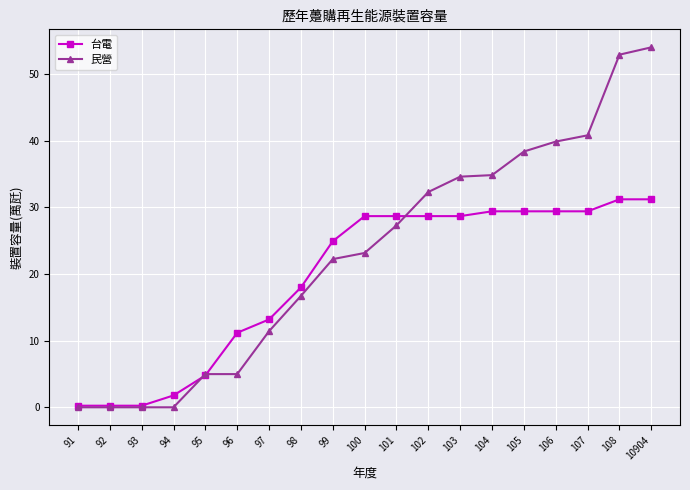

What is the total value across all series at 108?

84.1